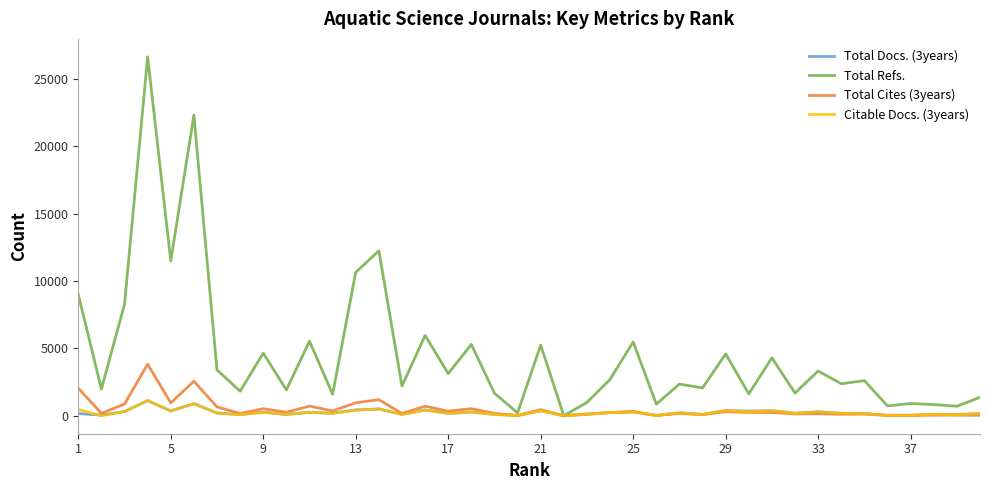

Does the chart have visible grid lines?

No